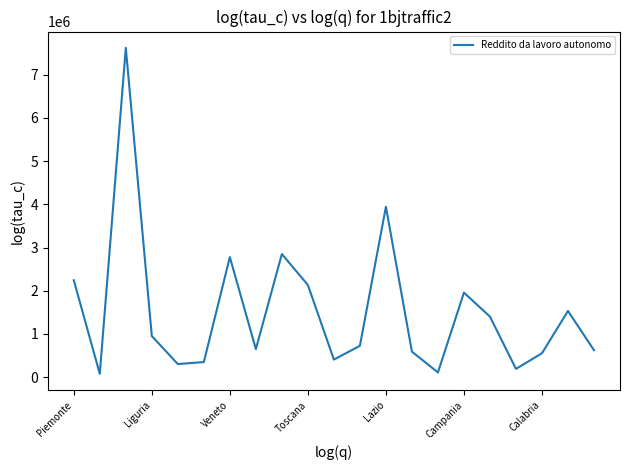

What is the sum of all values?

31993077